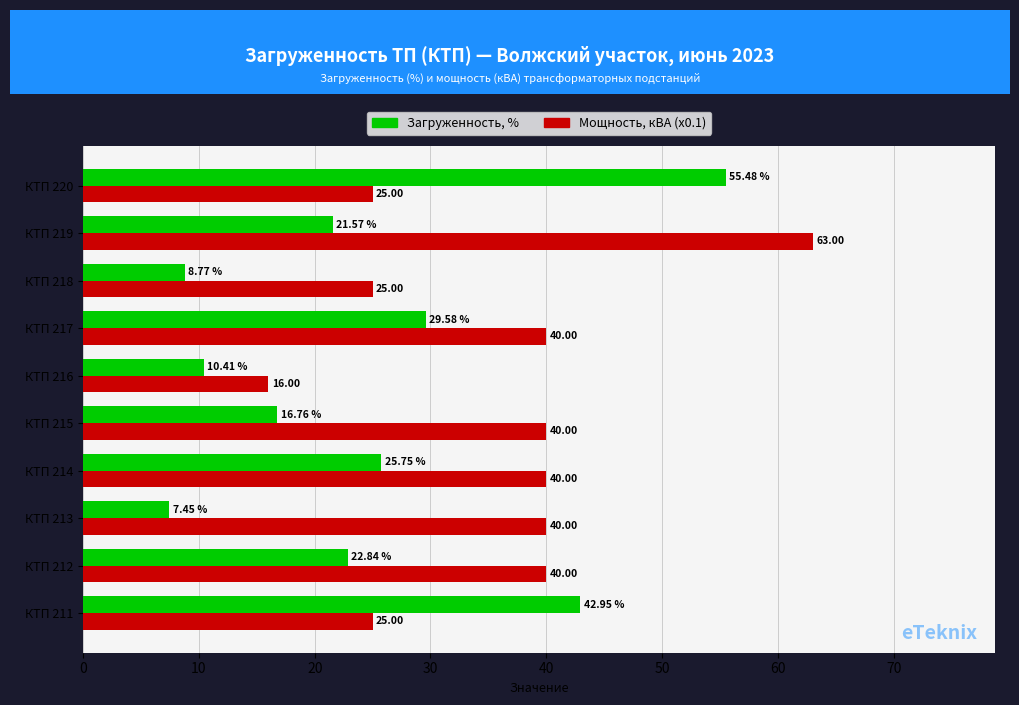

Which series has the largest range (max minus min)?

Загруженность, %